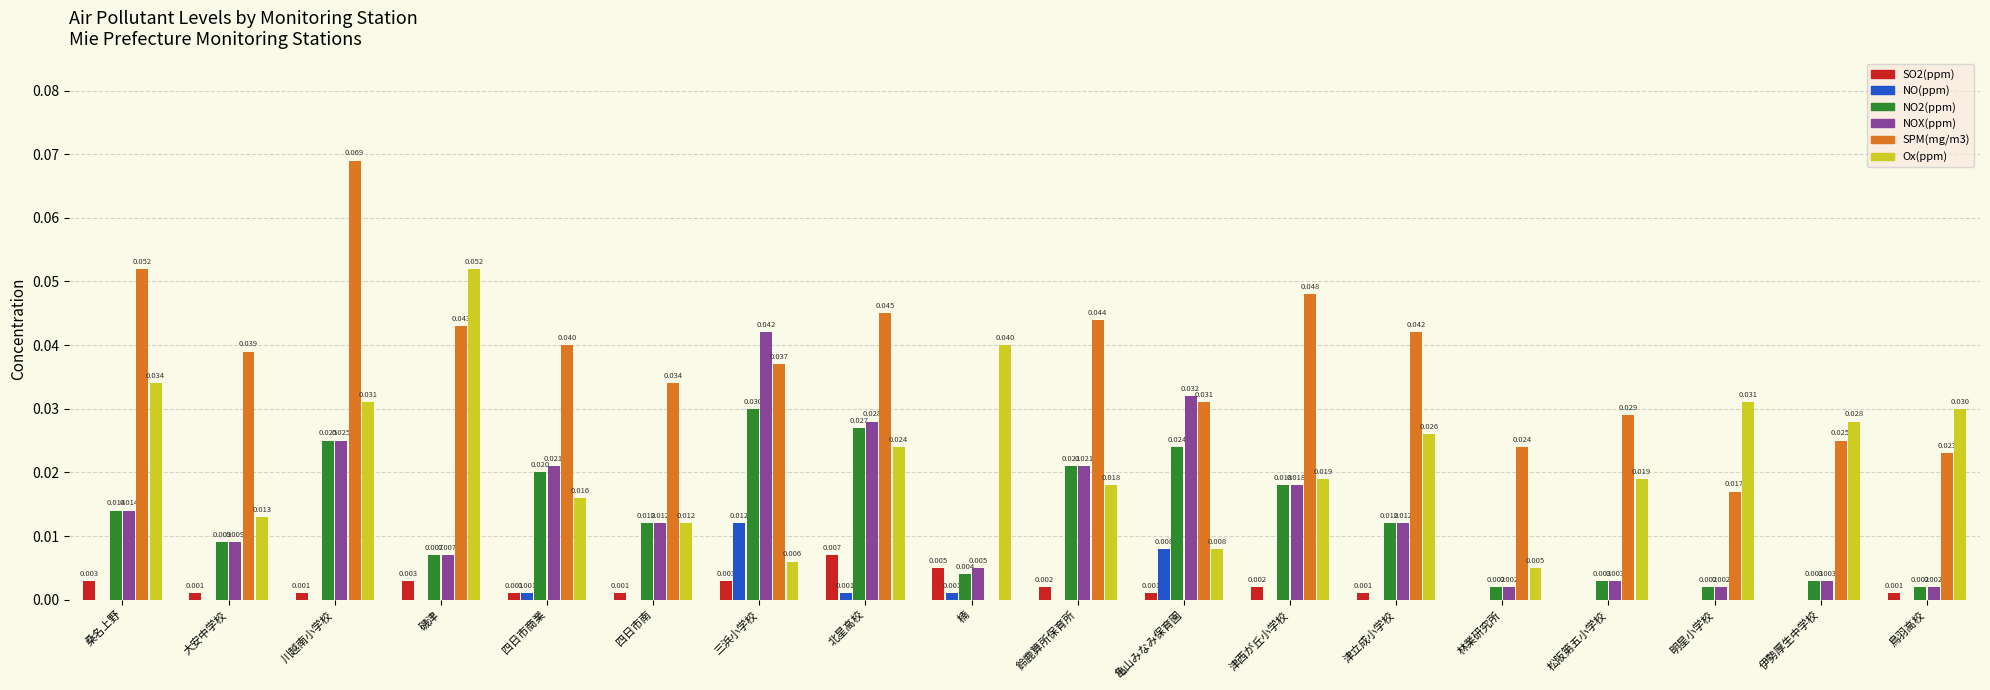

Which series changed the most between 四日市商業 and 津立成小学校?

Ox(ppm)